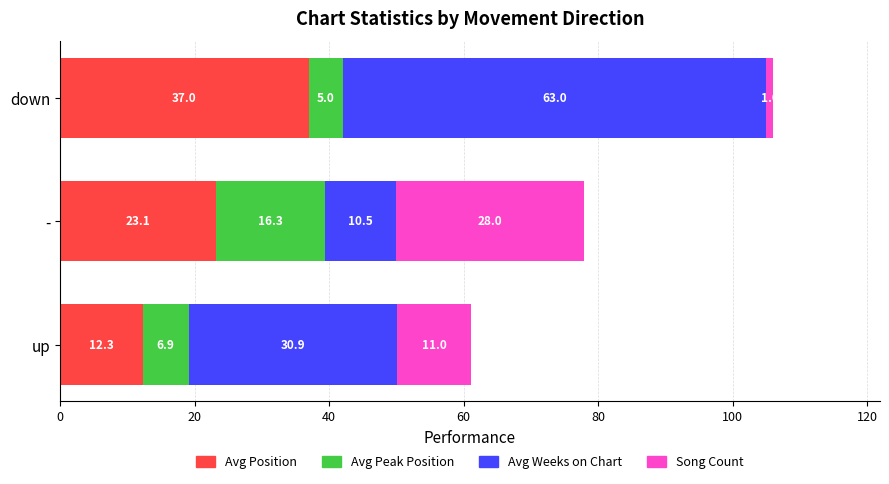

Where is Avg Position nearest to the value 24?

-